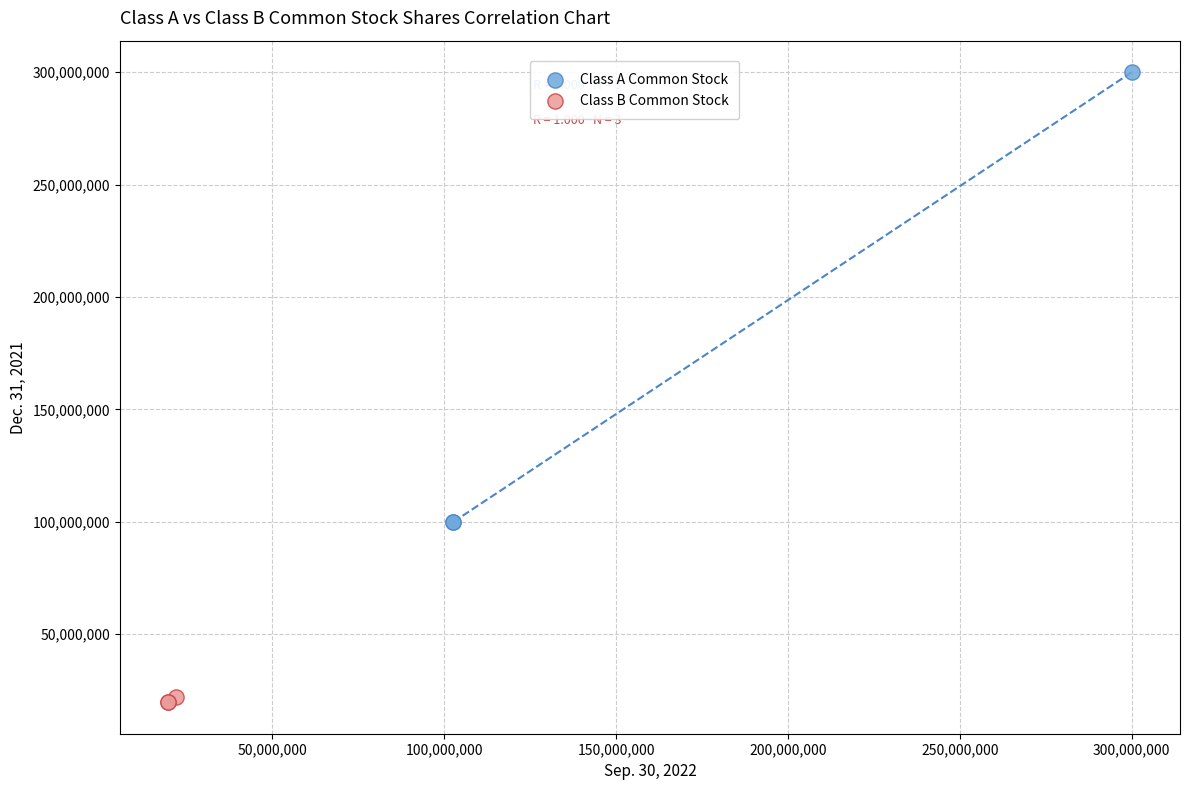

Which series contains the lowest Y value?

Class B Common Stock